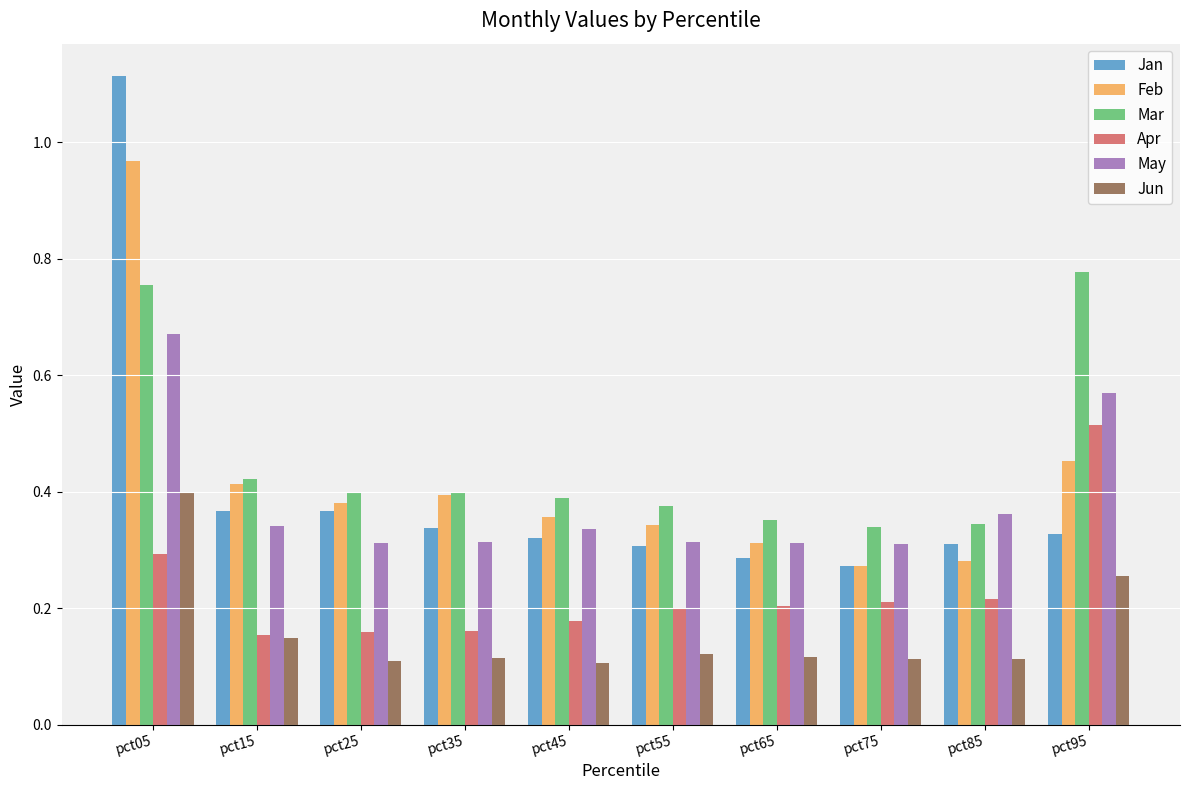

Which series has the largest range (max minus min)?

Jan